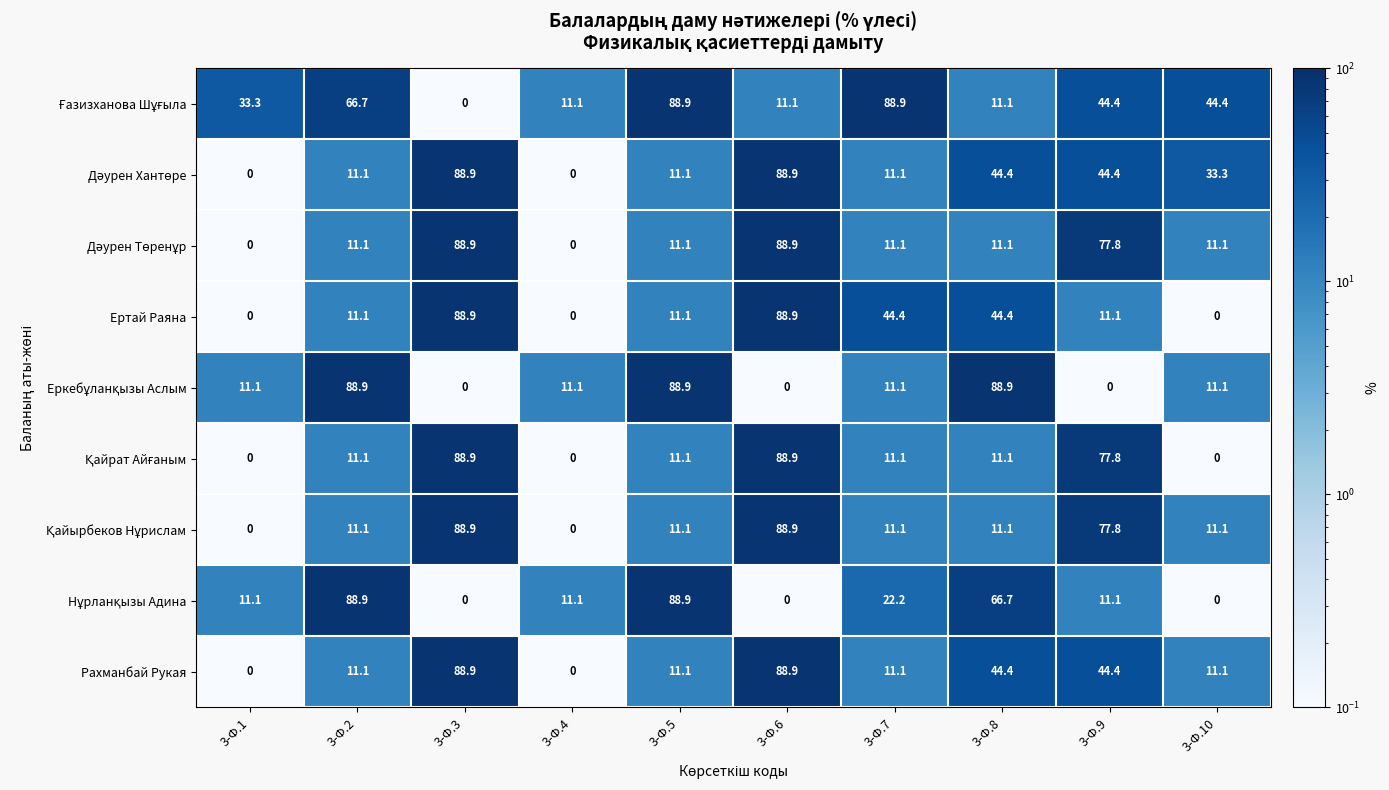

What is the total value across all series at 3-Ф.10?

122.1